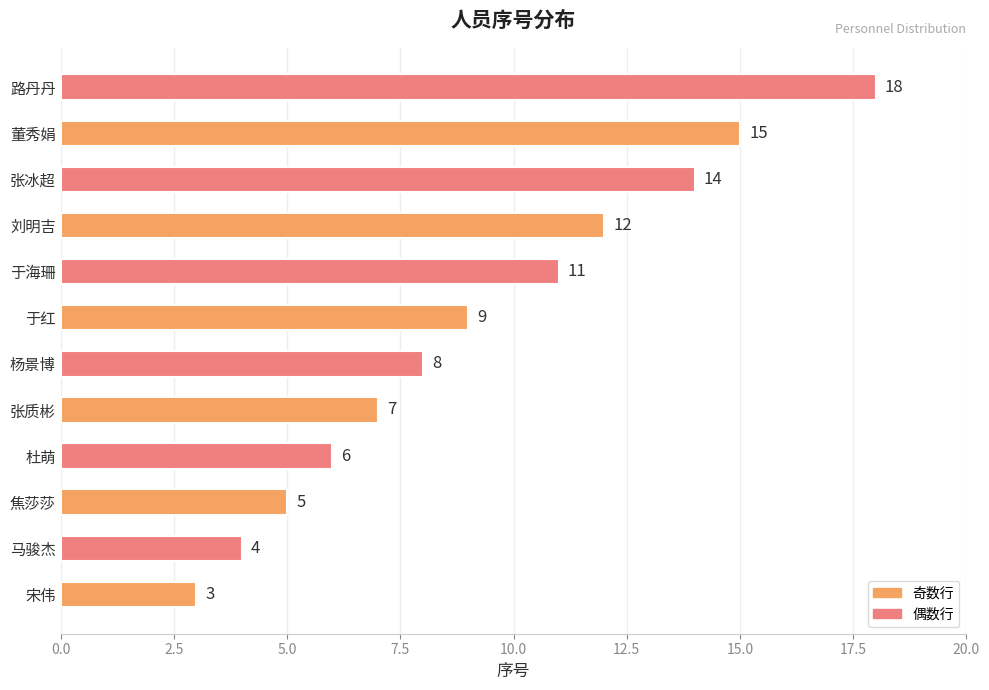

What is the change in value from 于海珊 to 张冰超?

+3